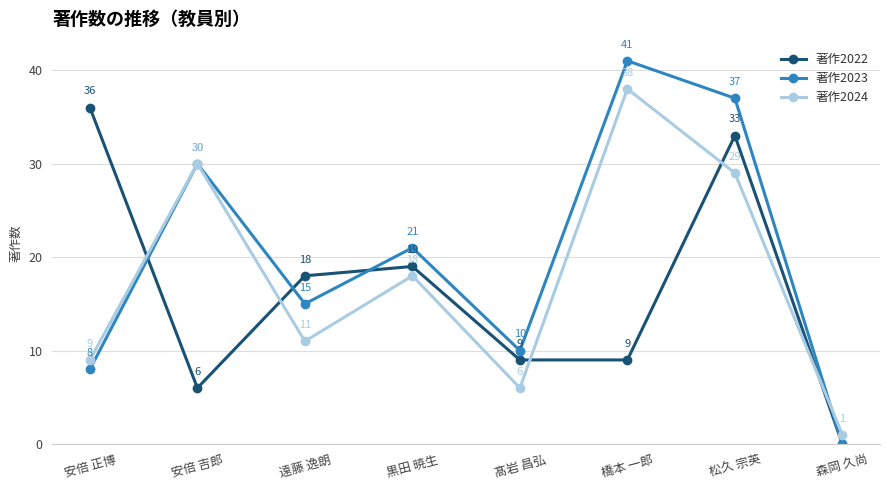

Count the number of data series in this chart.

3